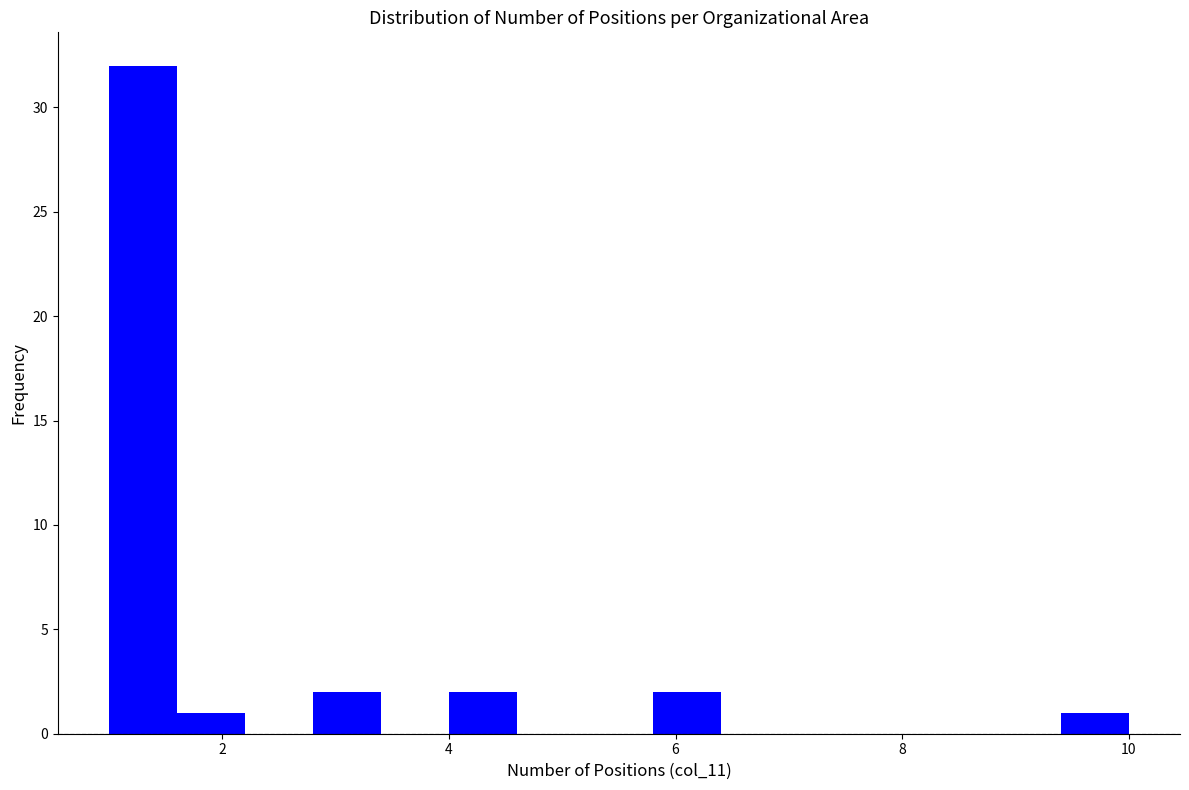

Read against the x-axis, roughly where is the centre of the tallest bar?

1.4